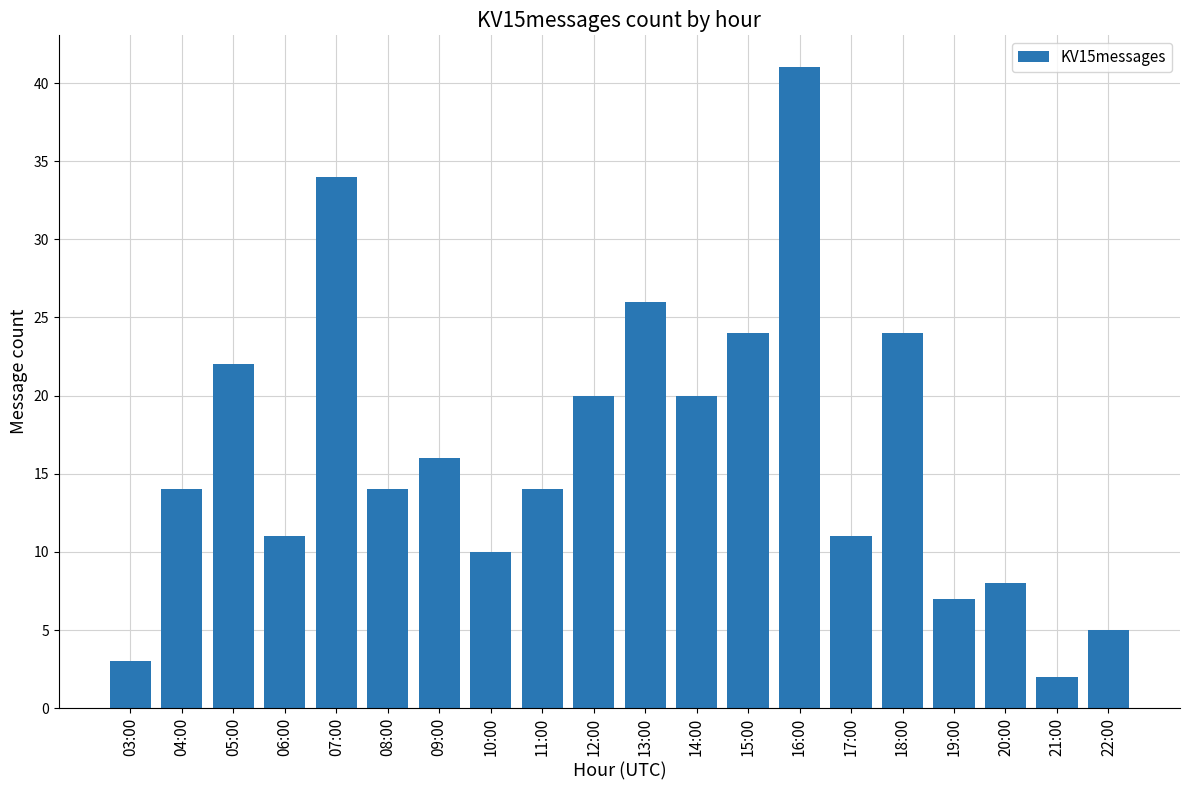

What is the label of the 7th bar from the right?

16:00